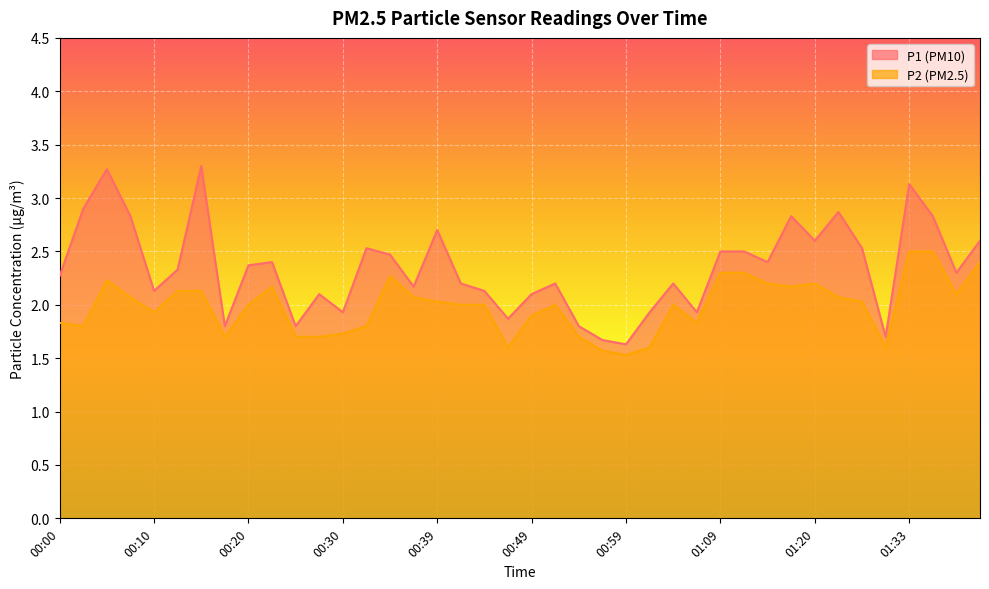

What is the greatest value displayed?

3.3